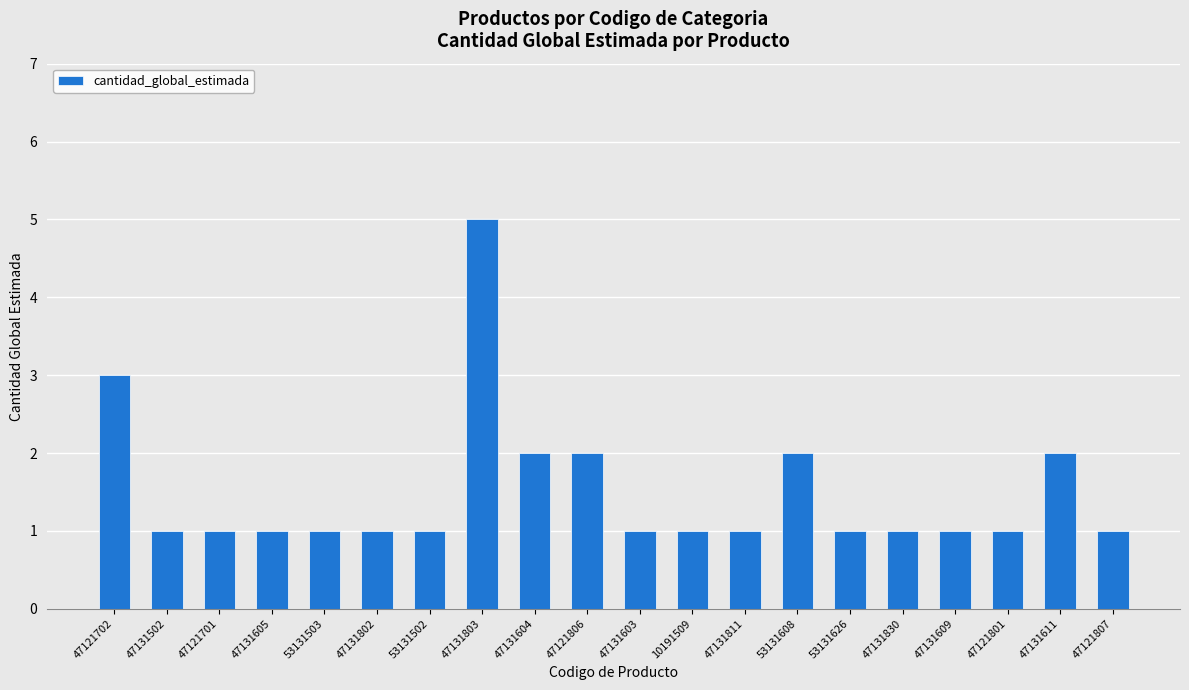

What is the value of the 9th bar from the left?

2